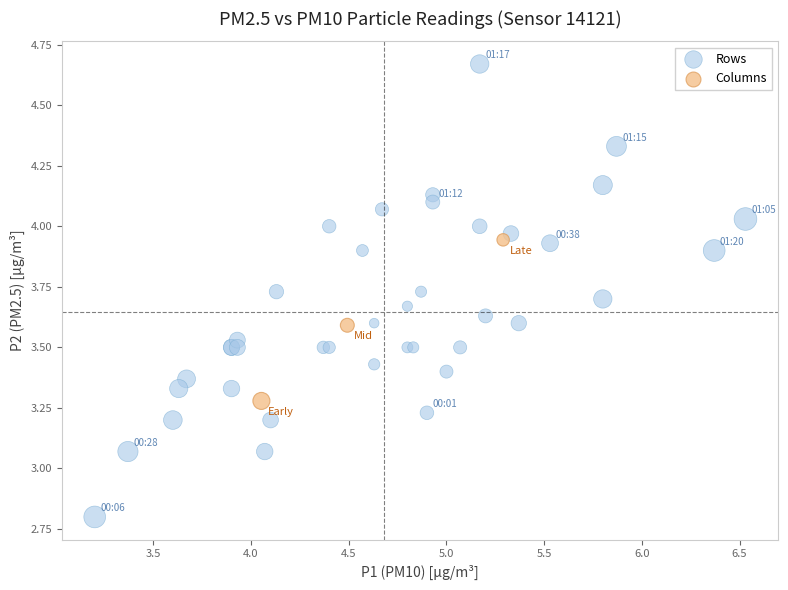

Which series has the largest Y range (max minus min)?

Rows